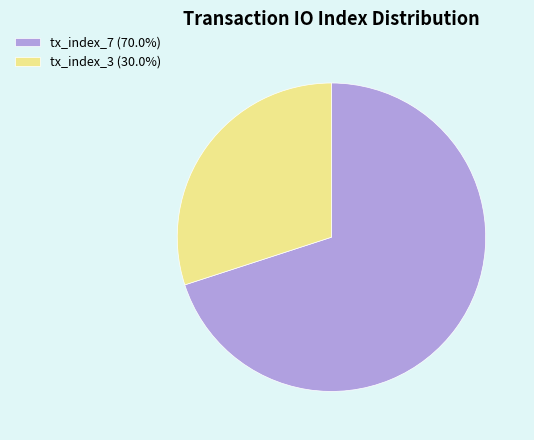

Which slice is the largest?

tx_index_7